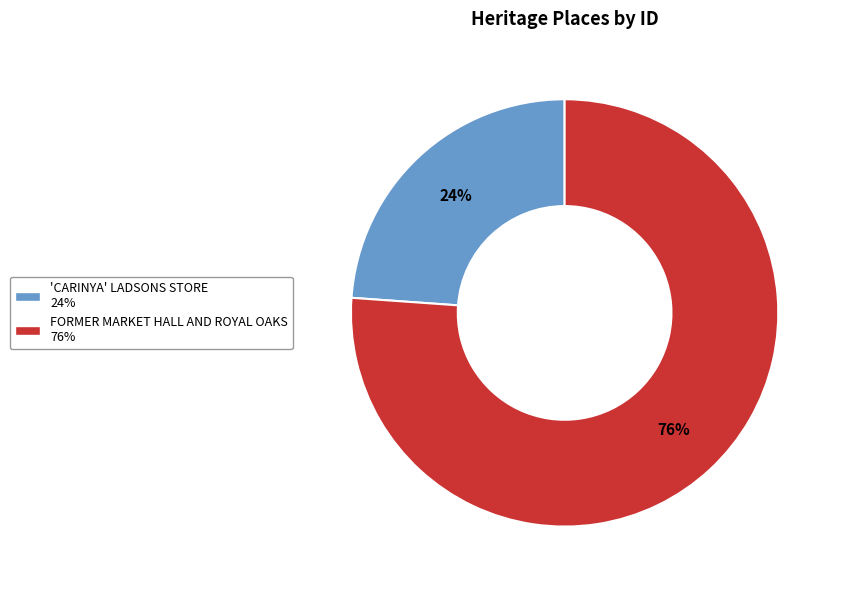

Is there a majority slice in this chart?

Yes